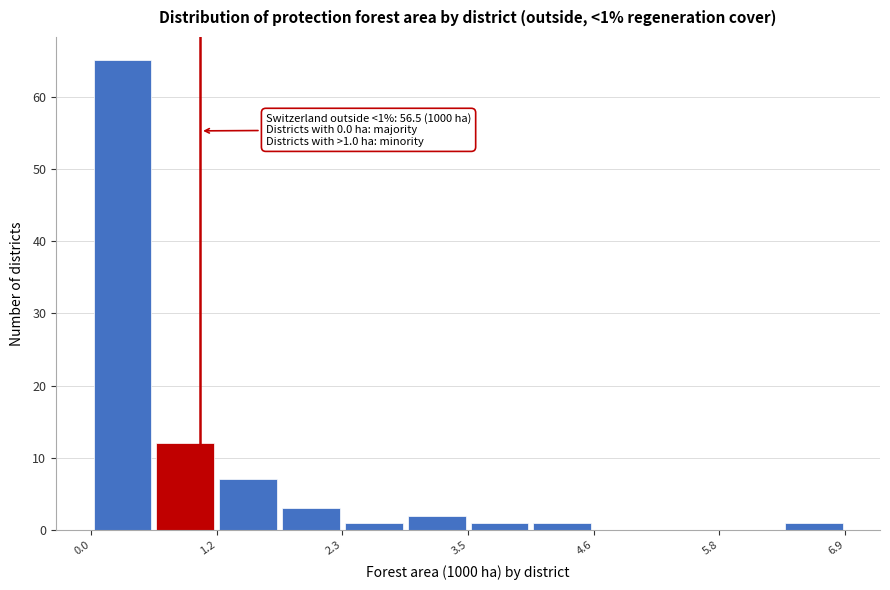

Around what value on the x-axis is the tallest bar? Give the approximate position of its centre, as read against the axis.

0.2